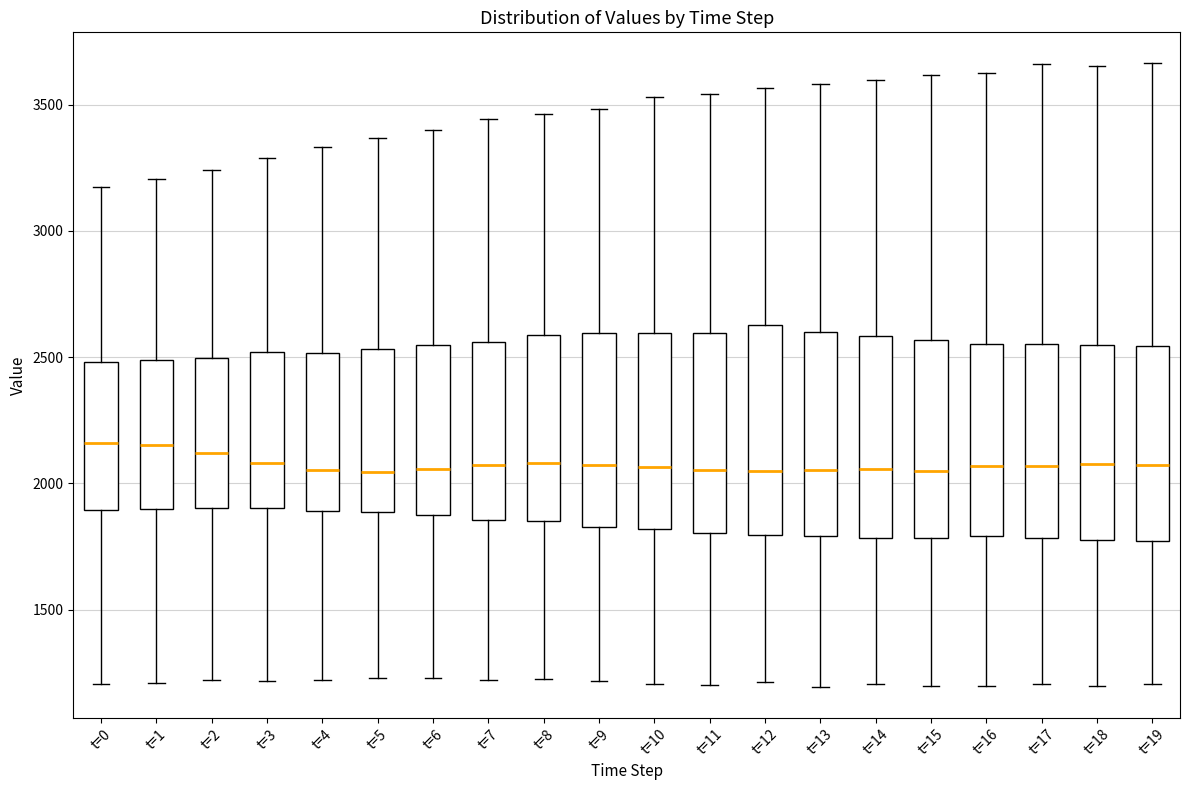

Reading left to right, transcribe this box plot: for each box, give where its median line is, the range the box spans, and where its two whiskers end, as read against the y-axis. The values are not printed on the chart, so give them approximately, as read against the axis.

t=0: median 2150, box 1900 to 2500, whiskers 1200 to 3150
t=1: median 2150, box 1900 to 2500, whiskers 1200 to 3200
t=2: median 2100, box 1900 to 2500, whiskers 1200 to 3250
t=3: median 2100, box 1900 to 2500, whiskers 1200 to 3300
t=4: median 2050, box 1900 to 2500, whiskers 1200 to 3350
t=5: median 2050, box 1900 to 2550, whiskers 1250 to 3350
t=6: median 2050, box 1850 to 2550, whiskers 1250 to 3400
t=7: median 2050, box 1850 to 2550, whiskers 1200 to 3450
t=8: median 2100, box 1850 to 2600, whiskers 1200 to 3450
t=9: median 2050, box 1850 to 2600, whiskers 1200 to 3500
t=10: median 2050, box 1800 to 2600, whiskers 1200 to 3550
t=11: median 2050, box 1800 to 2600, whiskers 1200 to 3550
t=12: median 2050, box 1800 to 2650, whiskers 1200 to 3550
t=13: median 2050, box 1800 to 2600, whiskers 1200 to 3600
t=14: median 2050, box 1800 to 2600, whiskers 1200 to 3600
t=15: median 2050, box 1800 to 2550, whiskers 1200 to 3600
t=16: median 2050, box 1800 to 2550, whiskers 1200 to 3600
t=17: median 2050, box 1800 to 2550, whiskers 1200 to 3650
t=18: median 2100, box 1800 to 2550, whiskers 1200 to 3650
t=19: median 2050, box 1750 to 2550, whiskers 1200 to 3650